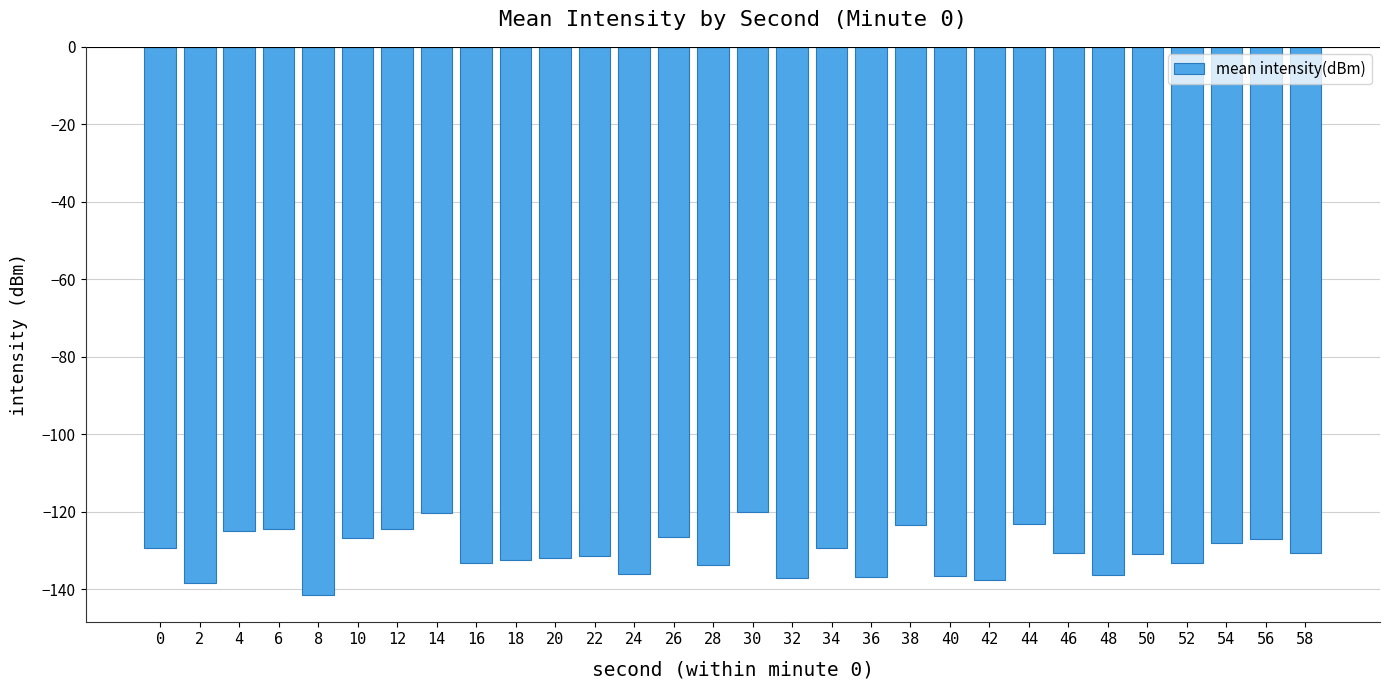

What is the minimum value shown in the chart?

-141.5